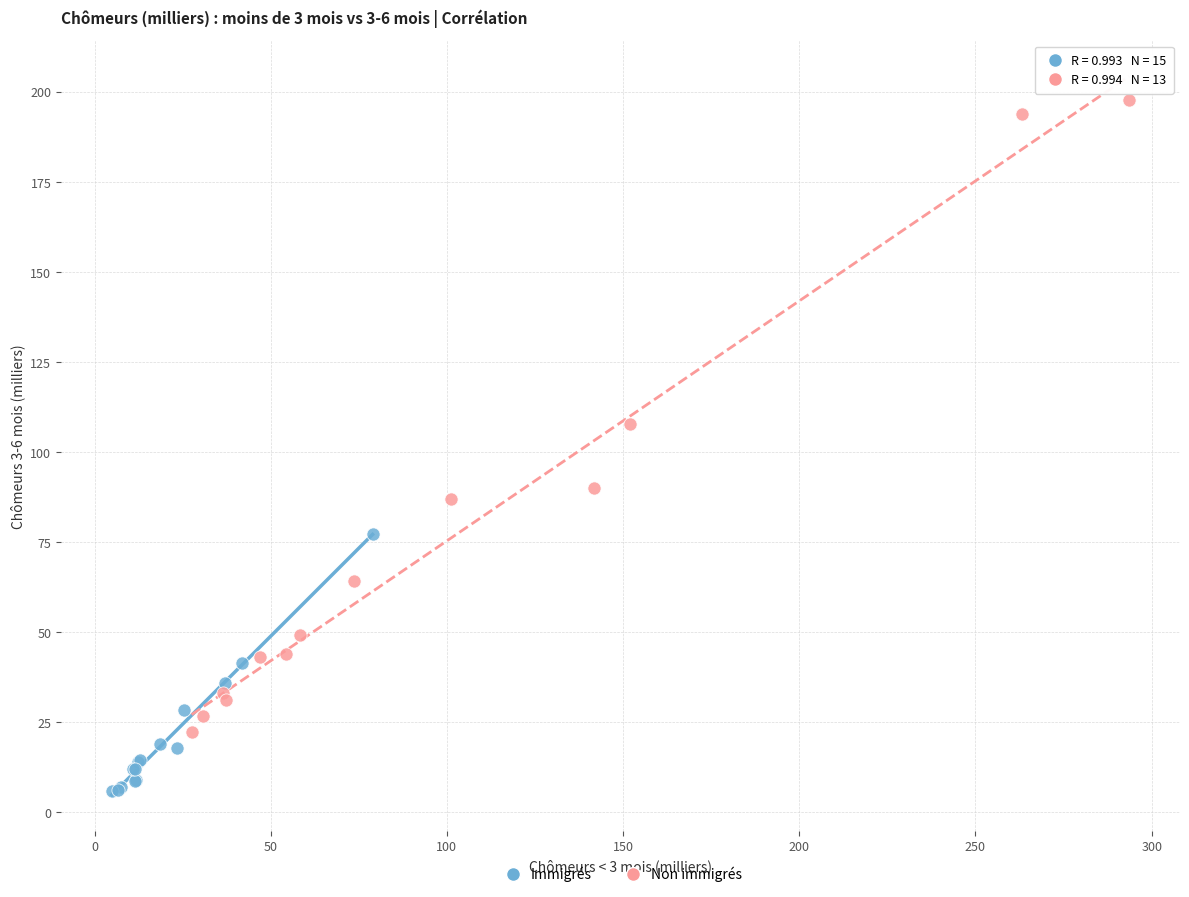

Which series reaches the minimum Y coordinate?

Immigrés